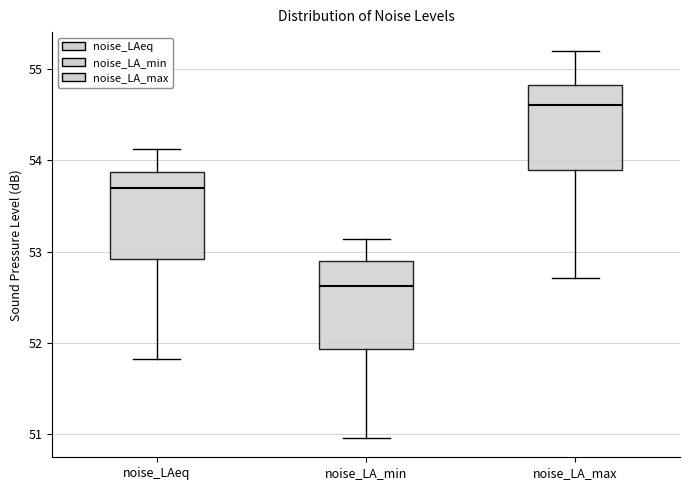

Where is the lower edge of the box for noise_LAeq on the y-axis? The values are not printed on the chart, so give them approximately, as read against the axis.

52.9